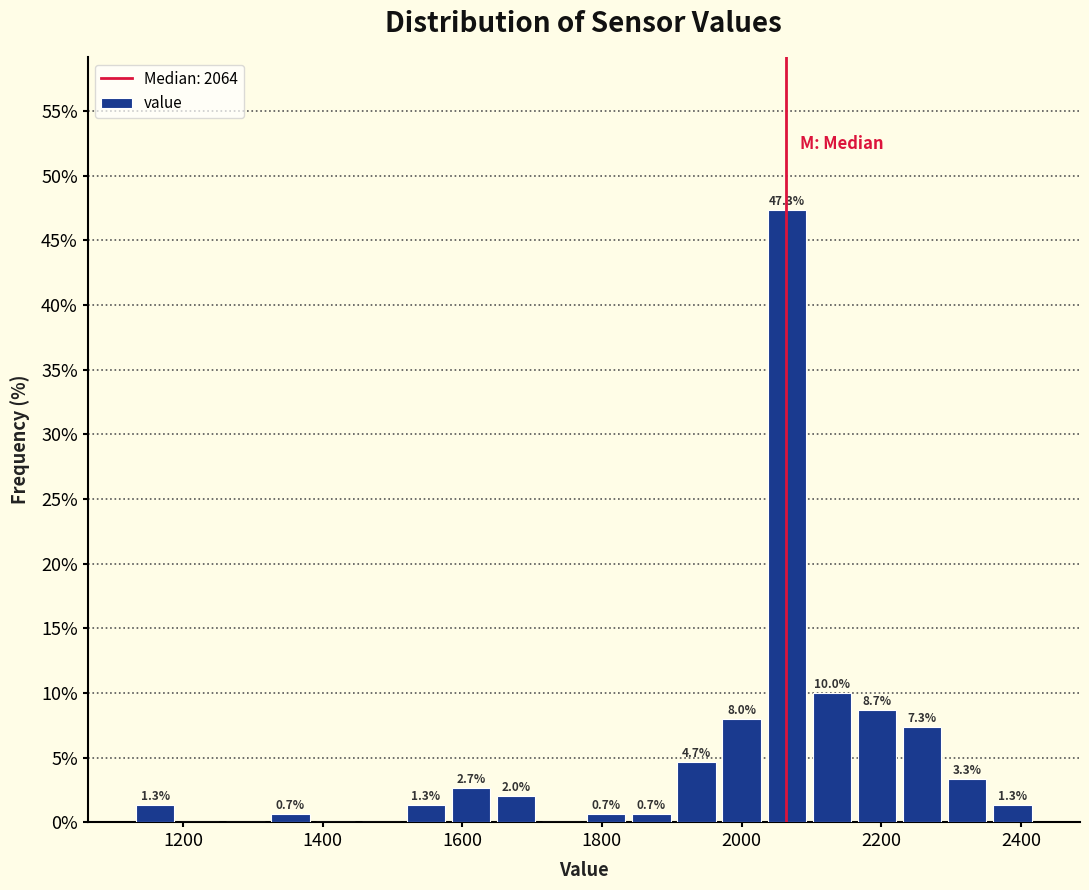

Read against the x-axis, roughly where is the centre of the tallest bar?

2060